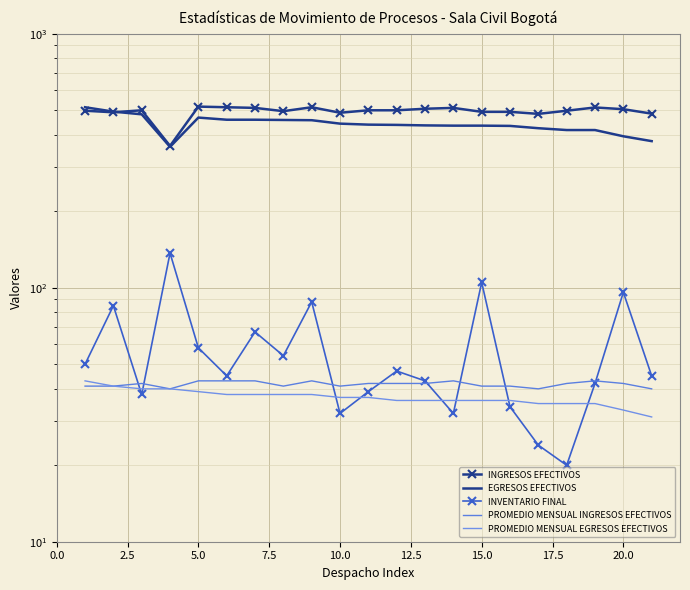

What is the difference between the second highest and minimum values in the PROMEDIO MENSUAL EGRESOS EFECTIVOS series?

10